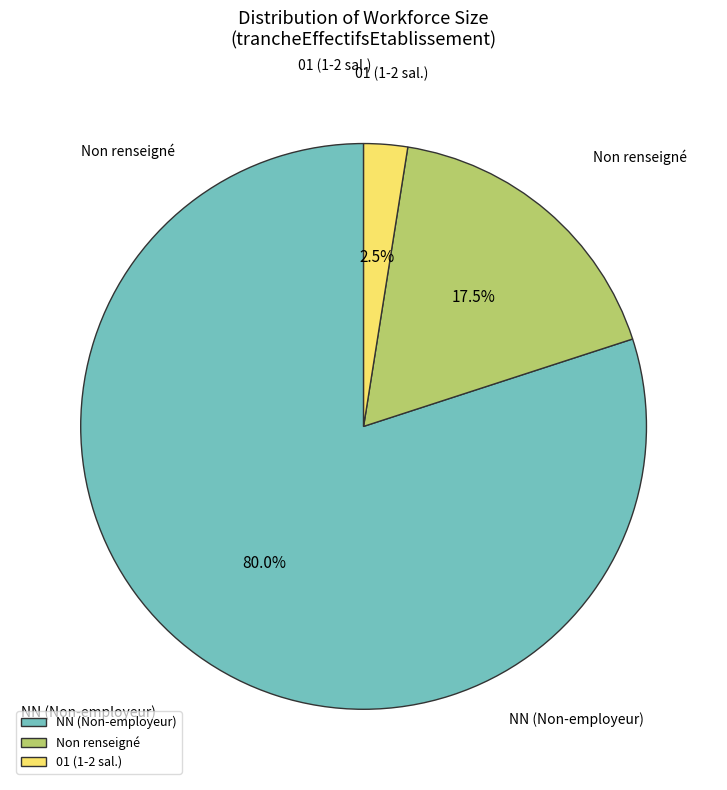

Between Non renseigné and NN (Non-employeur), which is larger?

NN (Non-employeur)